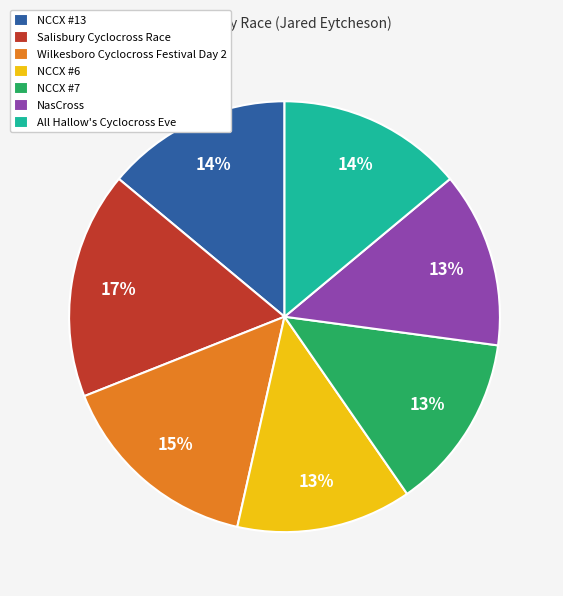

Count the number of slices in the pie.

7